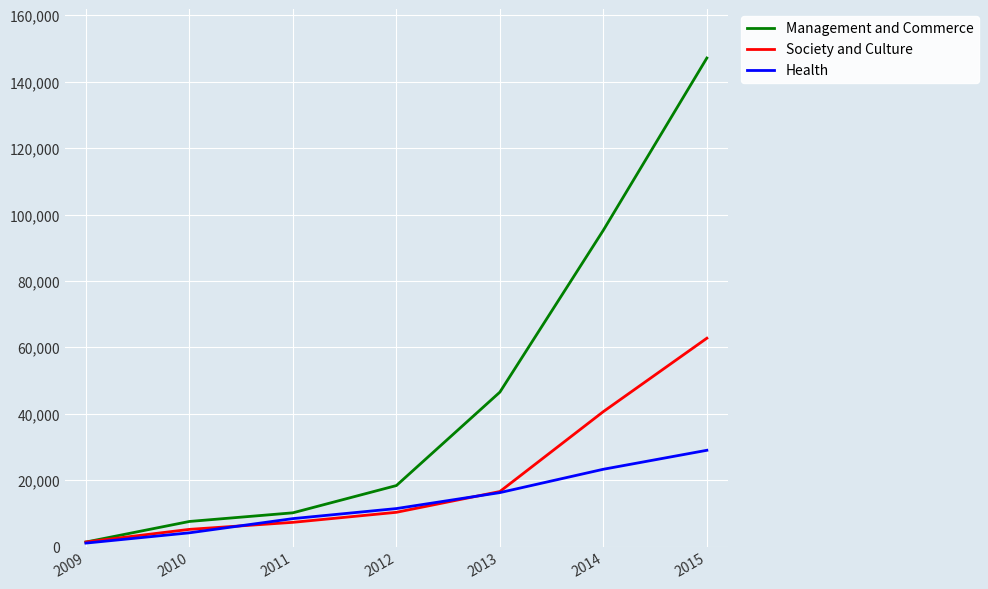

List the series in order of their overall mean, highest first.

Management and Commerce, Society and Culture, Health